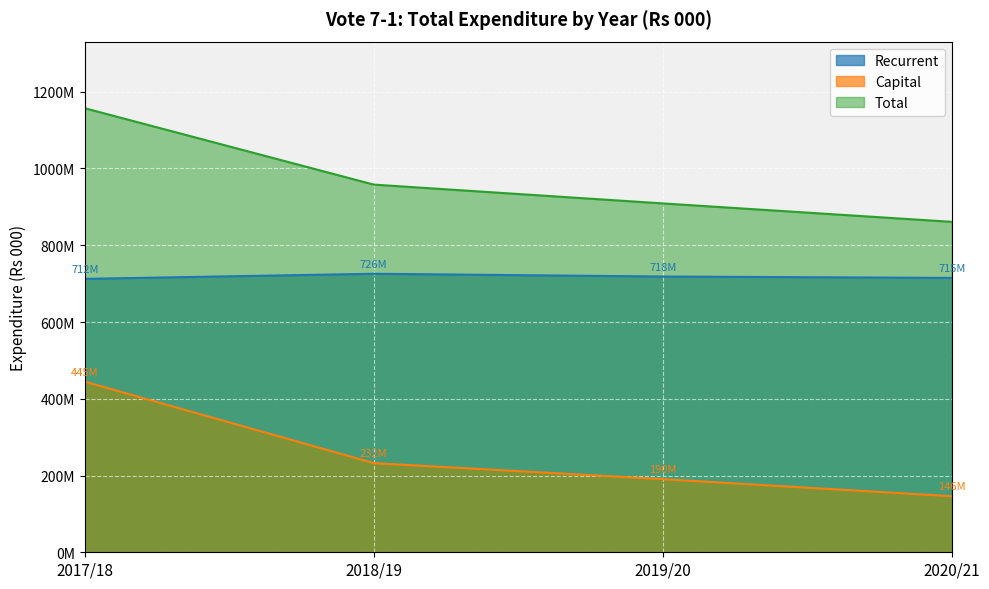

What is the sum of the Total values at 2019/20 and 2020/21?

1770000000